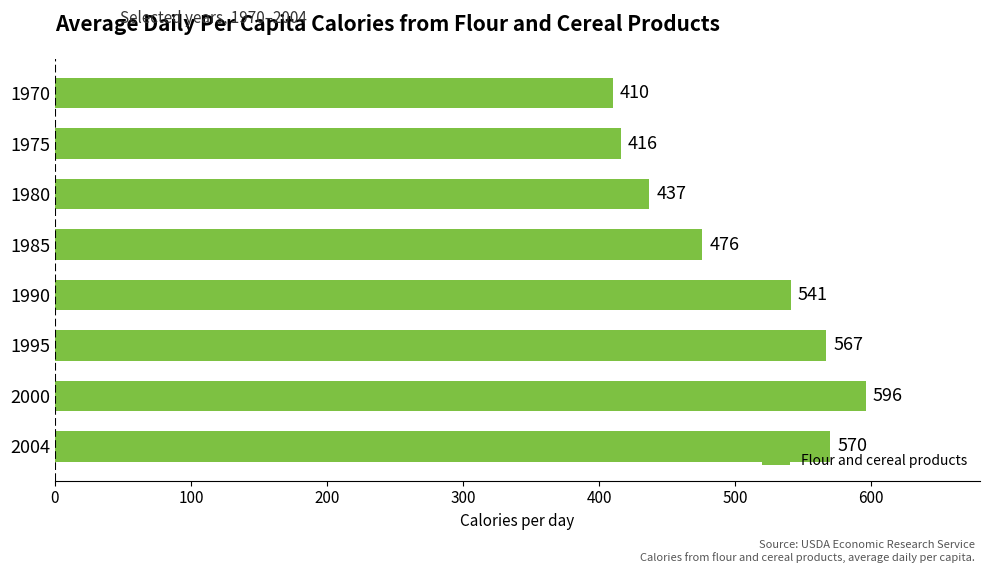

Where is the data nearest to the value 503?

1985